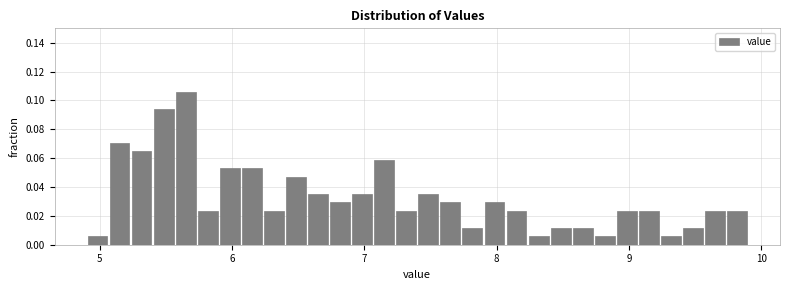

Around what value on the x-axis is the tallest bar? Give the approximate position of its centre, as read against the axis.

5.7